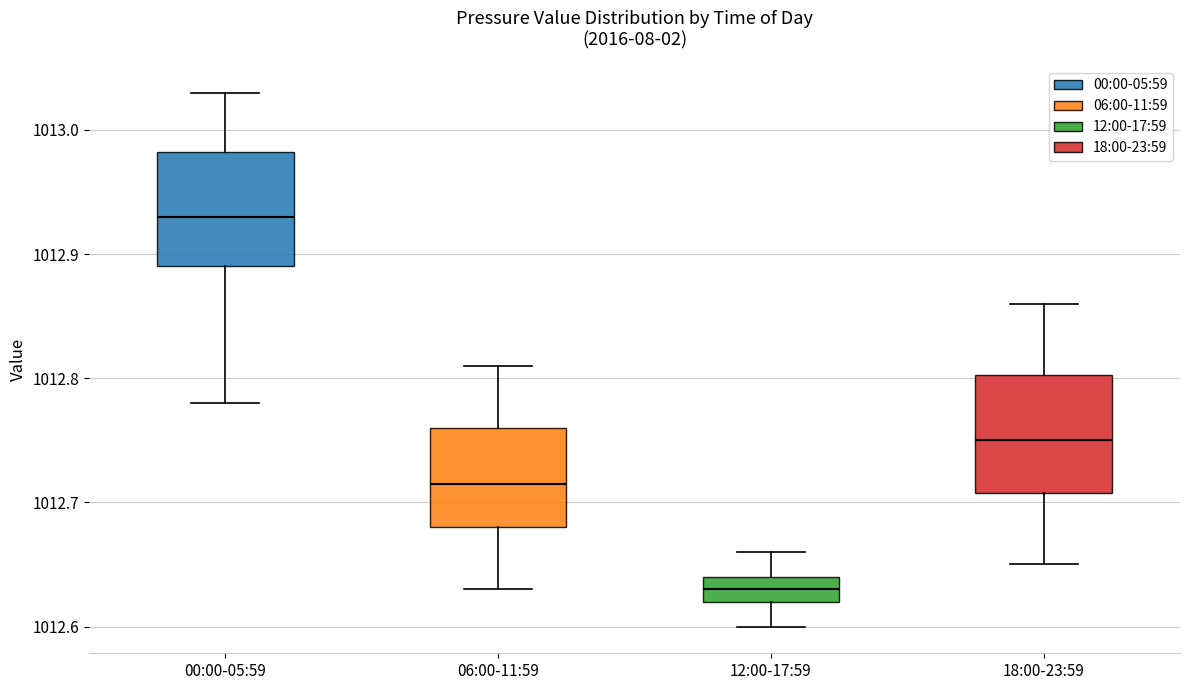

Reading left to right, transcribe this box plot: for each box, give where its median line is, the range the box spans, and where its two whiskers end, as read against the y-axis. The values are not printed on the chart, so give them approximately, as read against the axis.

00:00-05:59: median 1012.93, box 1012.89 to 1012.98, whiskers 1012.78 to 1013.03
06:00-11:59: median 1012.72, box 1012.68 to 1012.76, whiskers 1012.63 to 1012.81
12:00-17:59: median 1012.63, box 1012.62 to 1012.64, whiskers 1012.60 to 1012.66
18:00-23:59: median 1012.75, box 1012.71 to 1012.80, whiskers 1012.65 to 1012.86